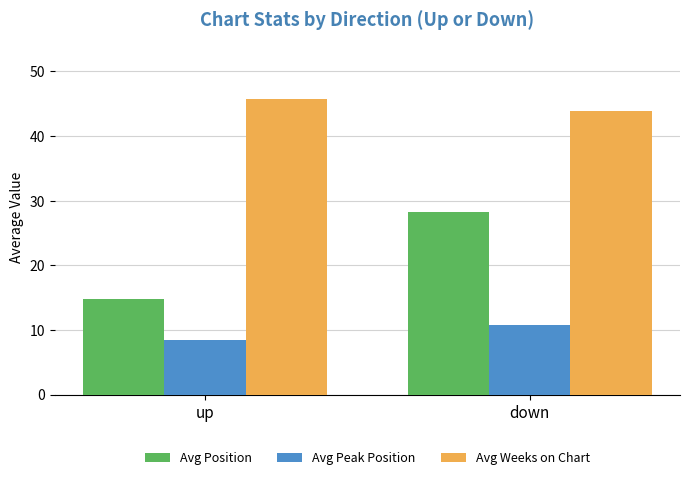

True or false: Avg Position has a value of 28.3 at down.

True